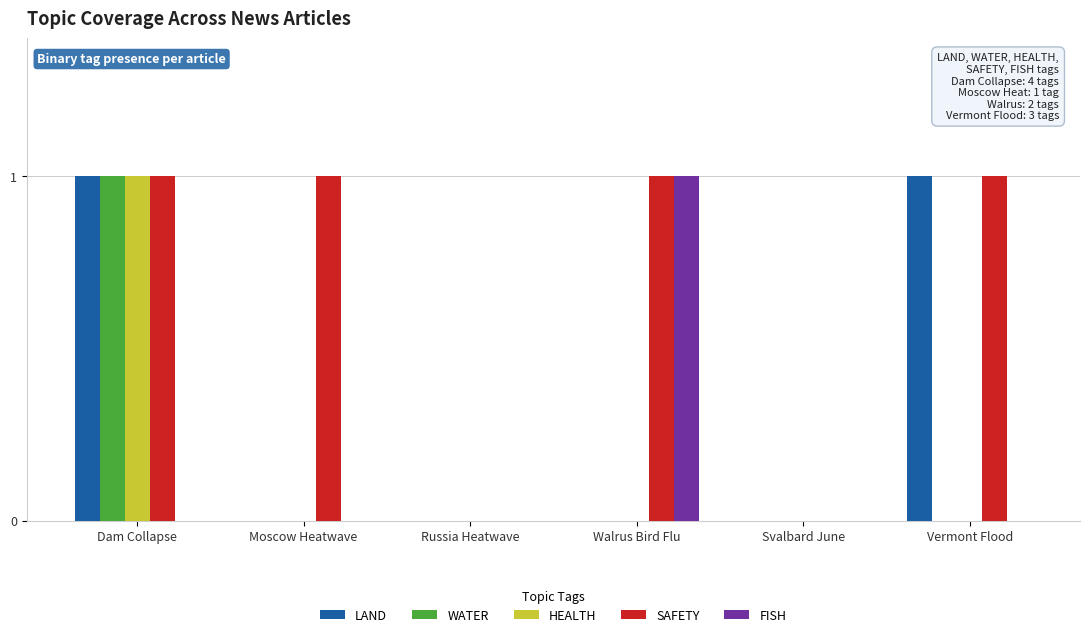

At which category is the sum across all series the highest?

Dam Collapse